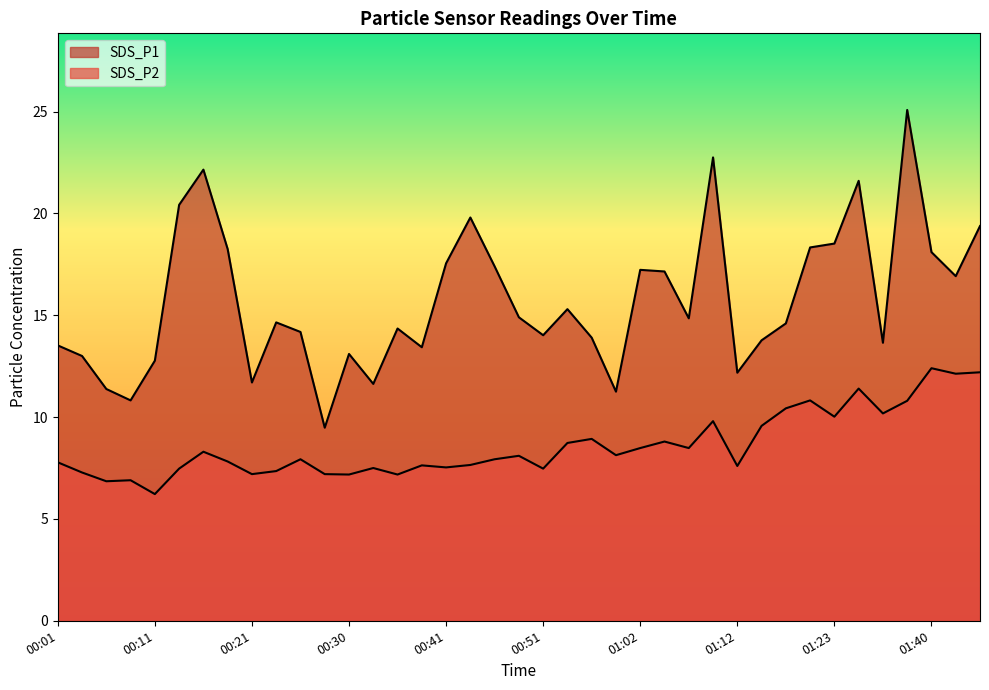

What are all the series names shown in the legend?

SDS_P1, SDS_P2